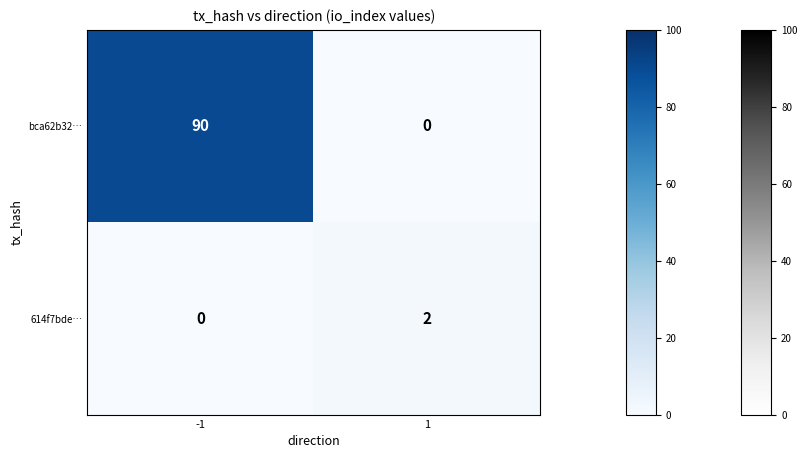

Is it true that bca62b32… equals -57 at 1?

False